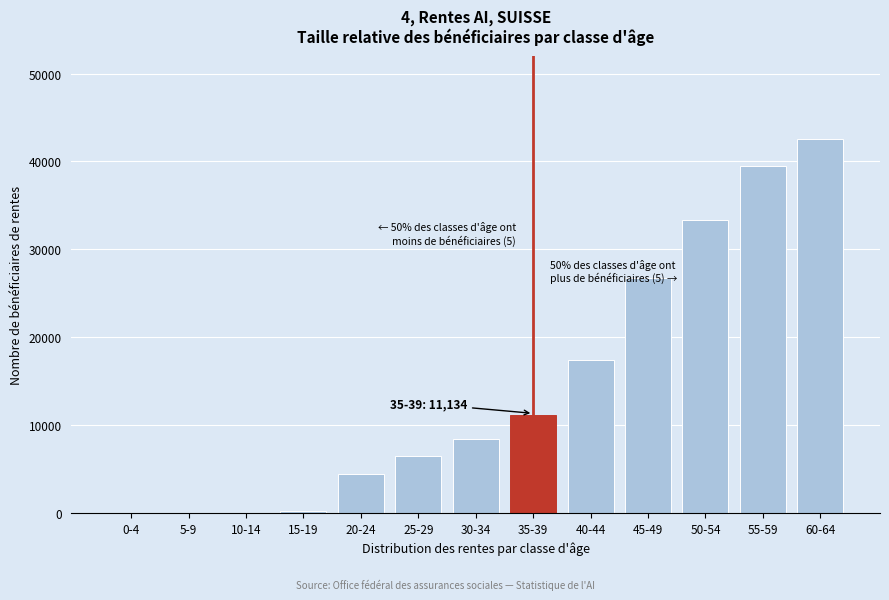

Reading left to right, what are all the values shown in this chart?

0-4=0	5-9=0	10-14=0	15-19=241	20-24=4435	25-29=6454	30-34=8433	35-39=11134	40-44=17472	45-49=26712	50-54=33337	55-59=39443	60-64=42594